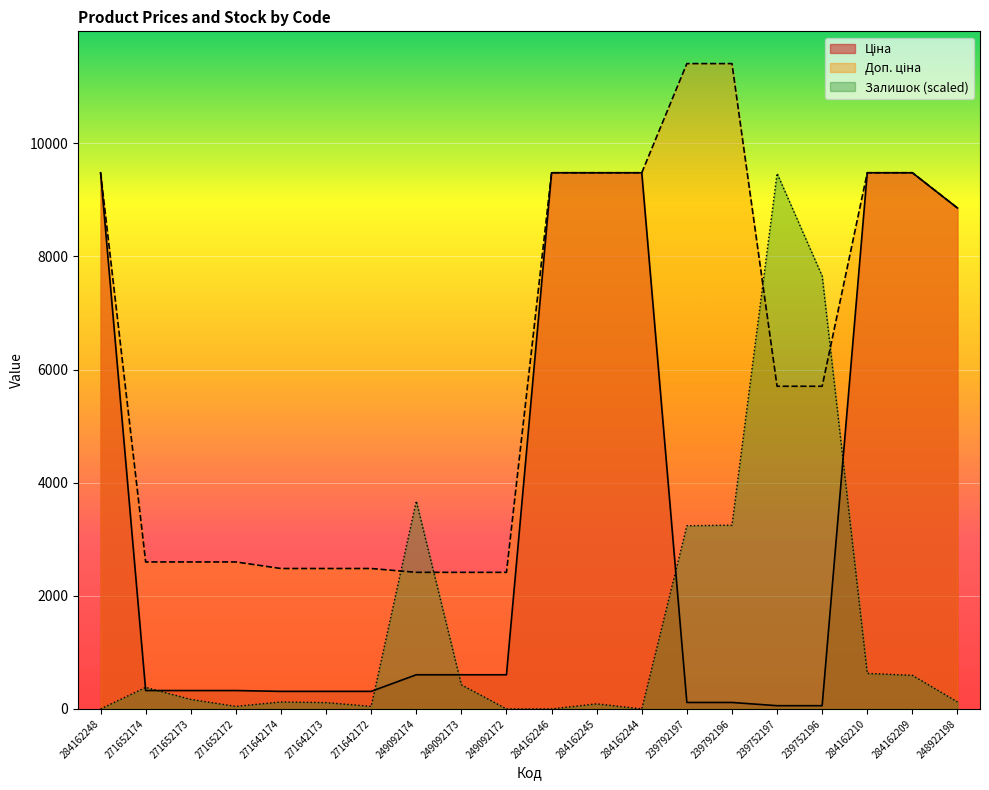

Which series has the widest spread of values?

Залишок